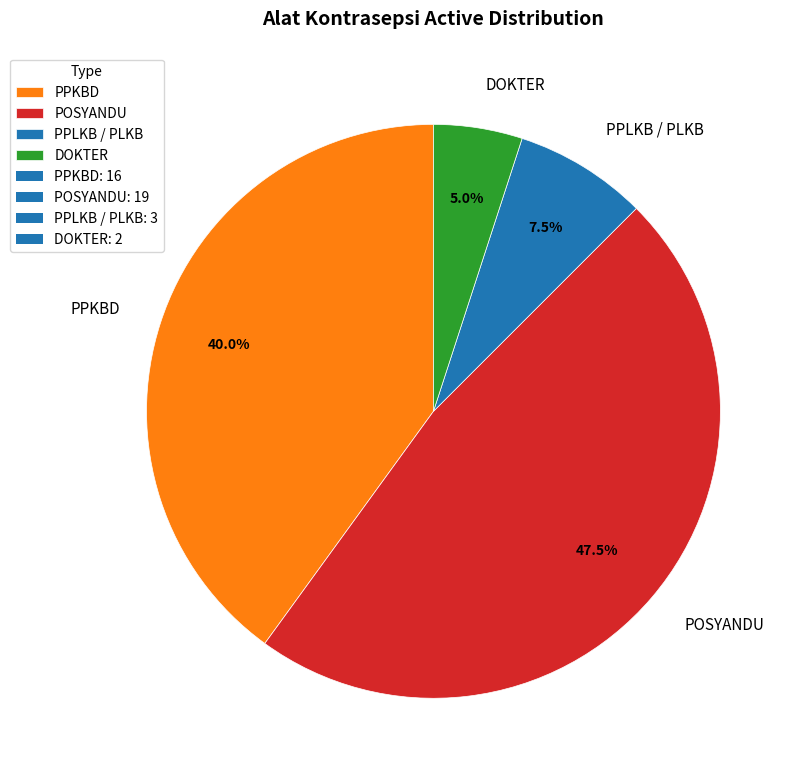

Rank the categories by value from lowest to highest.

DOKTER, PPLKB / PLKB, PPKBD, POSYANDU